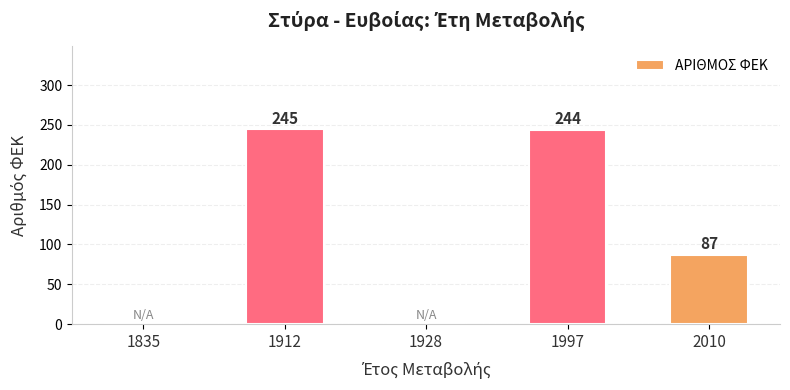

At which label is the value closest to 122?

2010